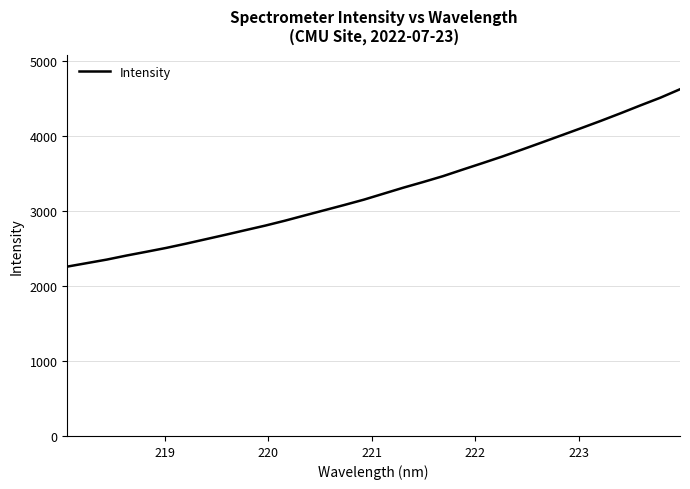

What is the difference between the maximum and second lowest values?

2319.2